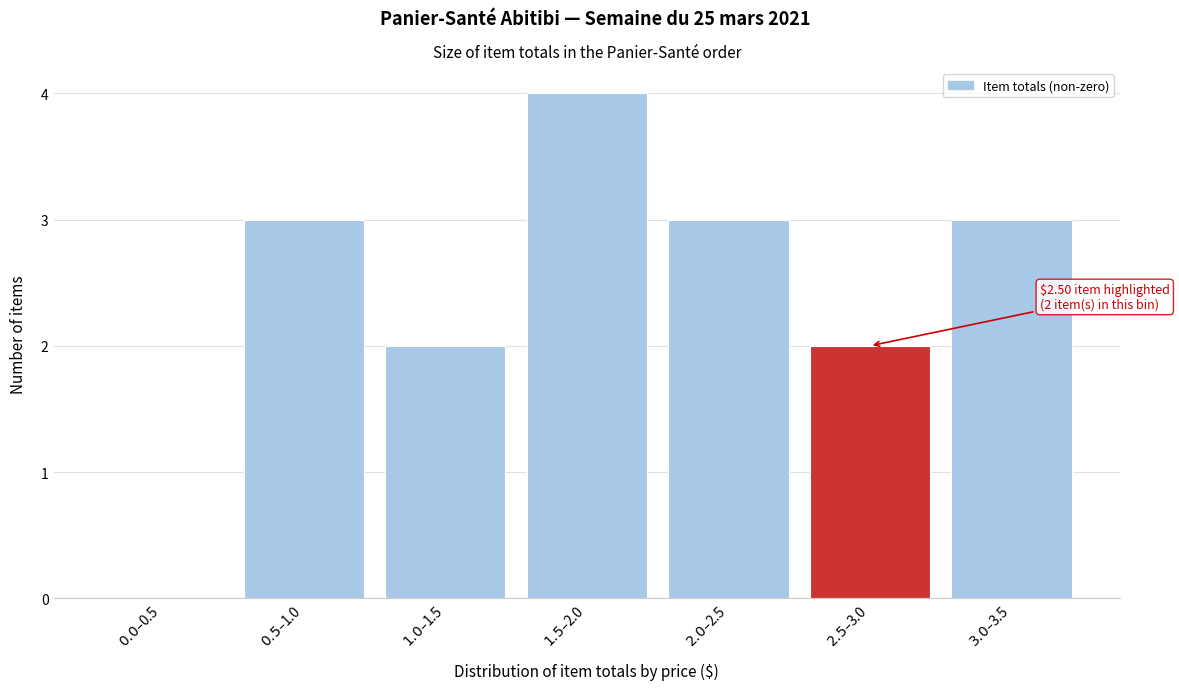

What is the sum of all values?

17